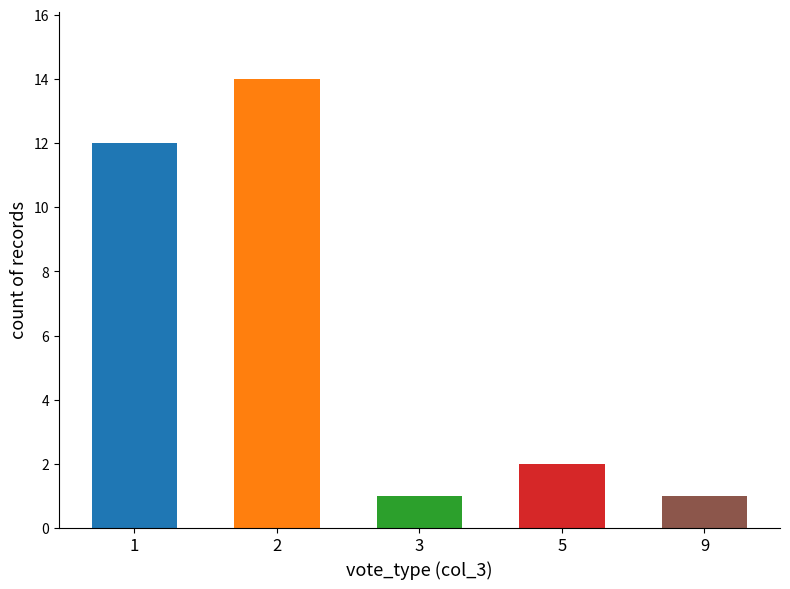

Between 5 and 5, which is larger?

5